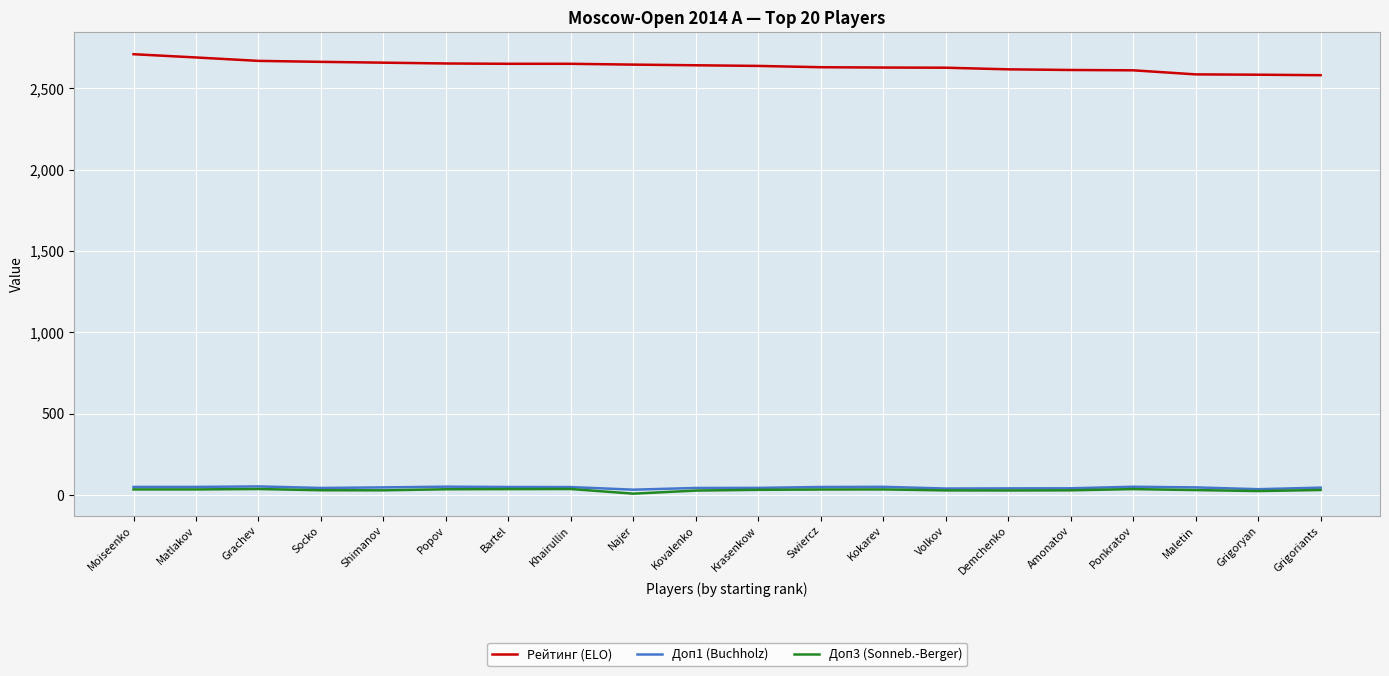

What is the difference between the second highest and minimum values in the Рейтинг (ELO) series?

109.0